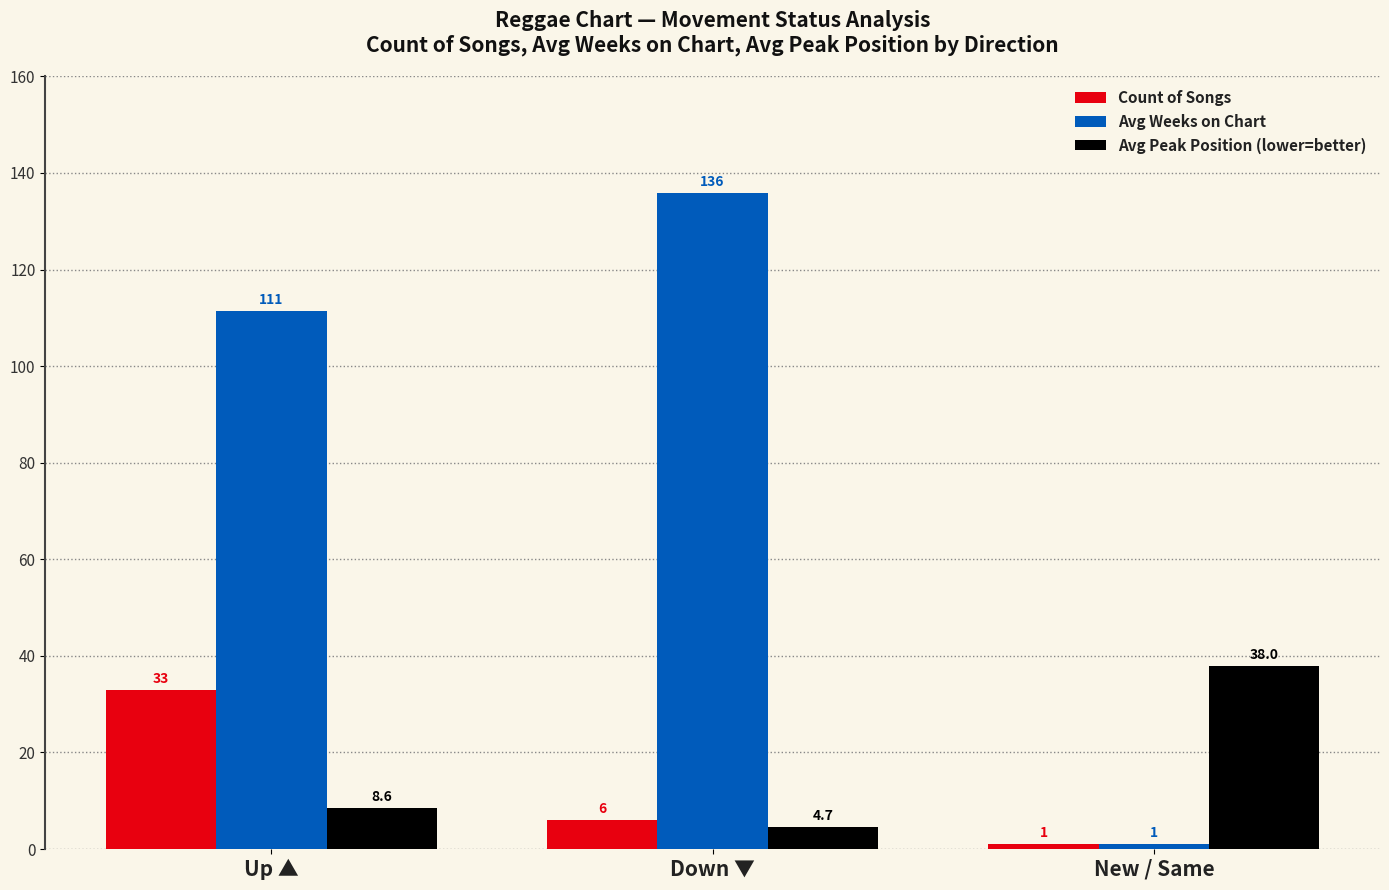

Which series changed the most between Up ▲ and New / Same?

Avg Weeks on Chart